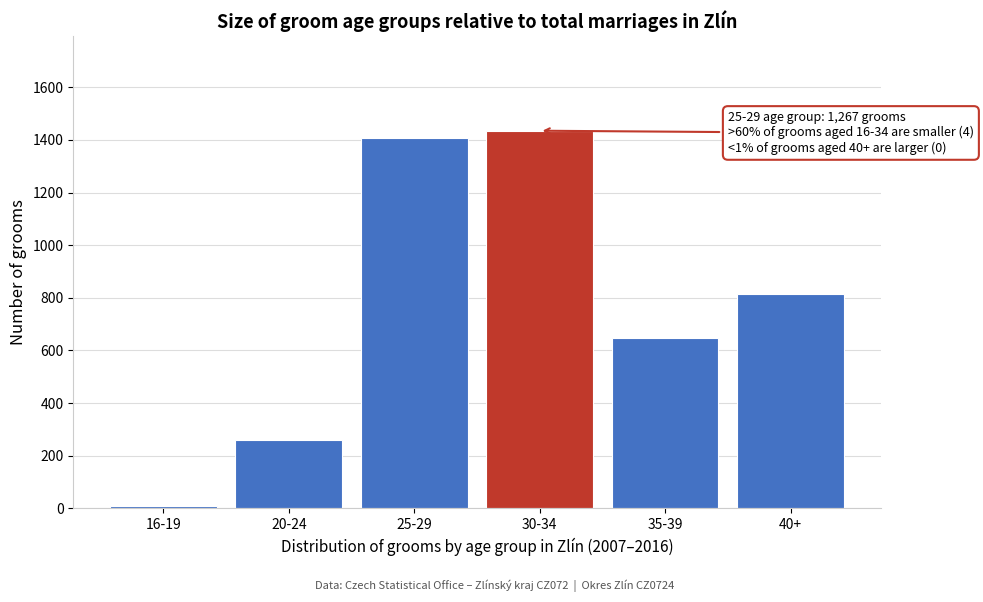

Reading left to right, extract all data points from this chart.

16-19=9	20-24=261	25-29=1407	30-34=1435	35-39=647	40+=815